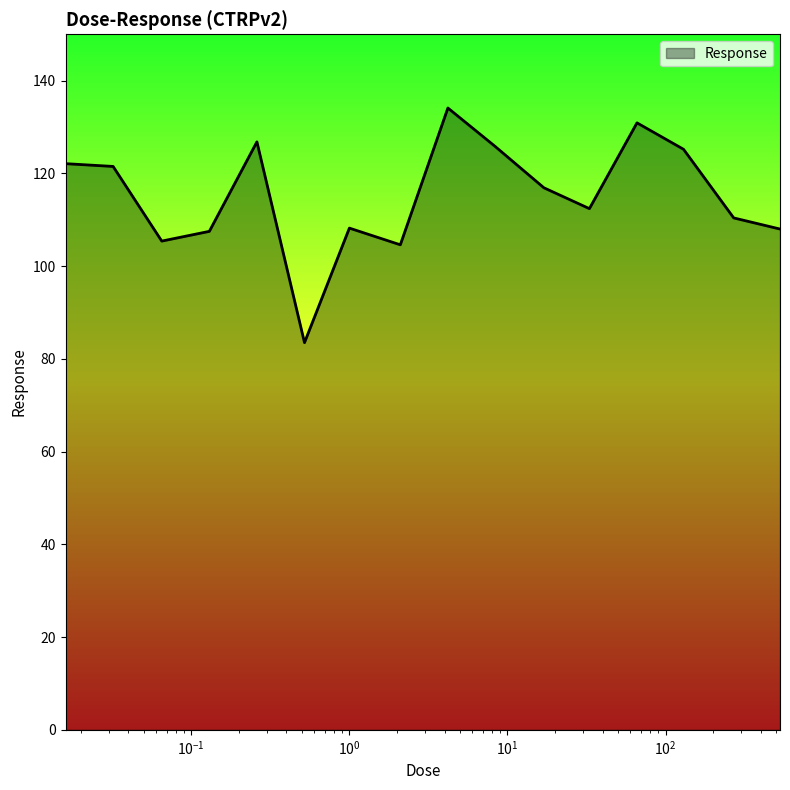

What is the smallest value displayed?

83.5